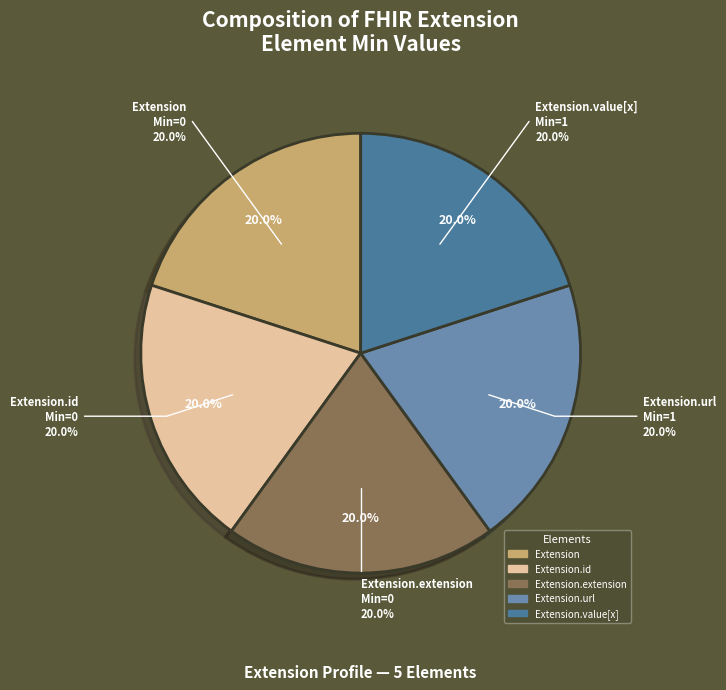

Is the sum of Extension and Extension.id greater than half?

No